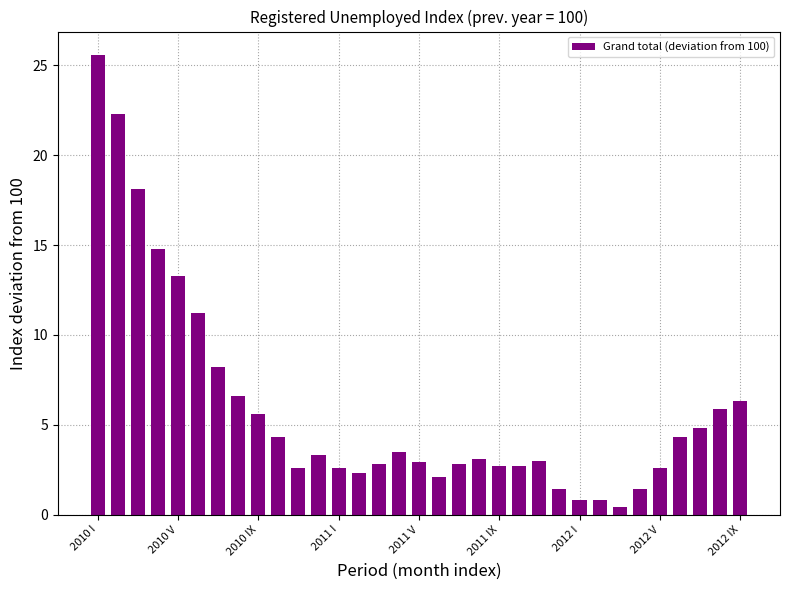

Does the chart contain any negative values?

No